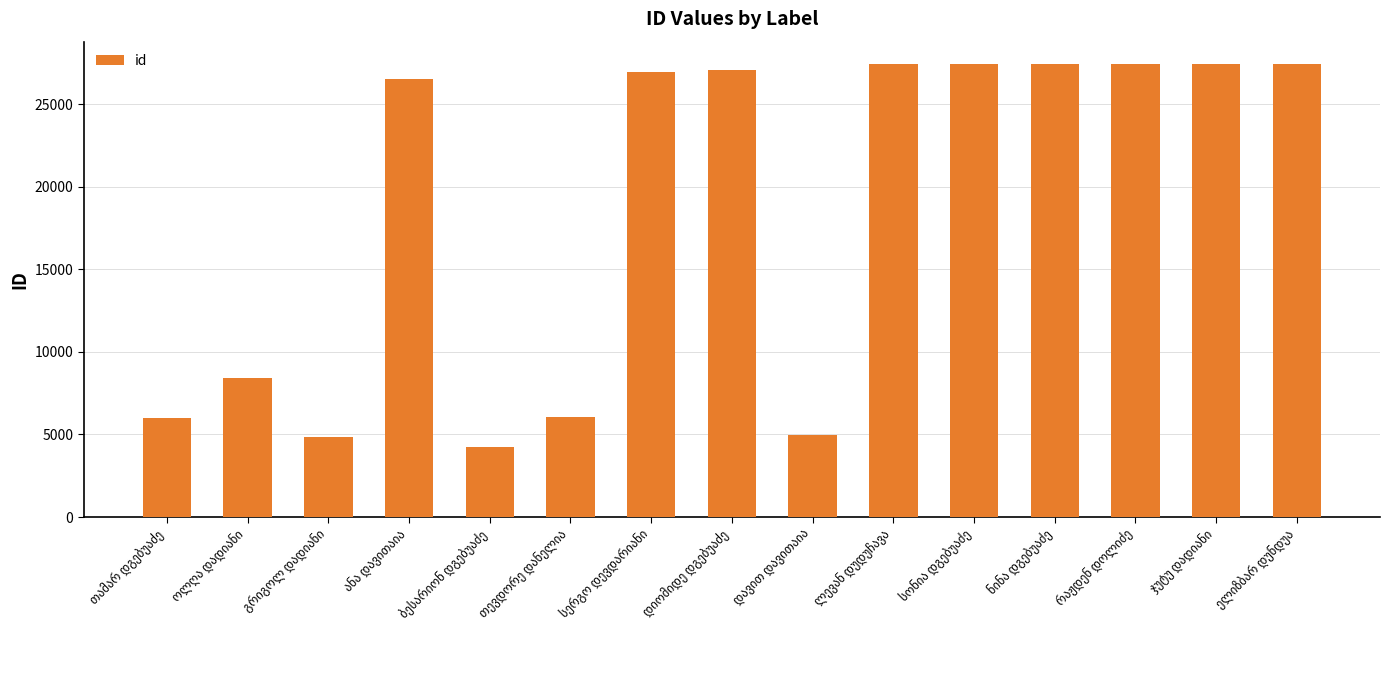

What is the difference between the maximum and second lowest values?

22546